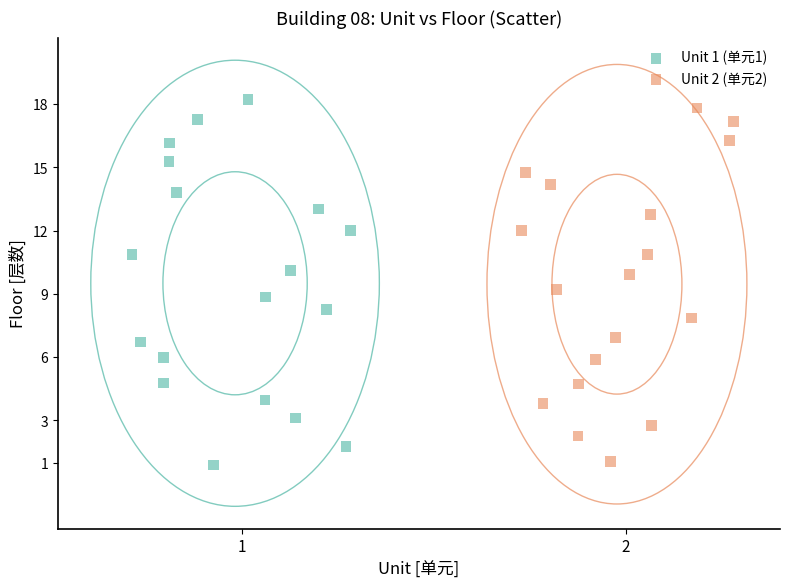

What are all the series names shown in the legend?

Unit 1 (单元1), Unit 2 (单元2)